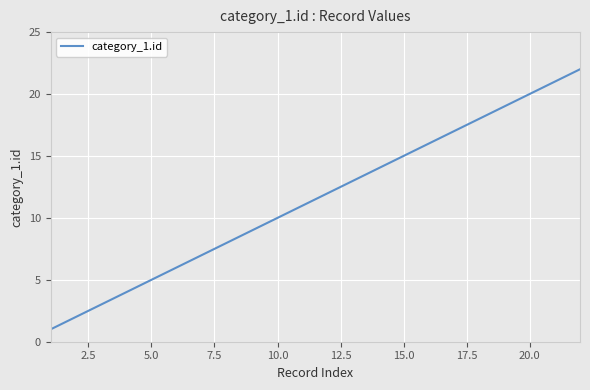

What is the minimum value shown in the chart?

1